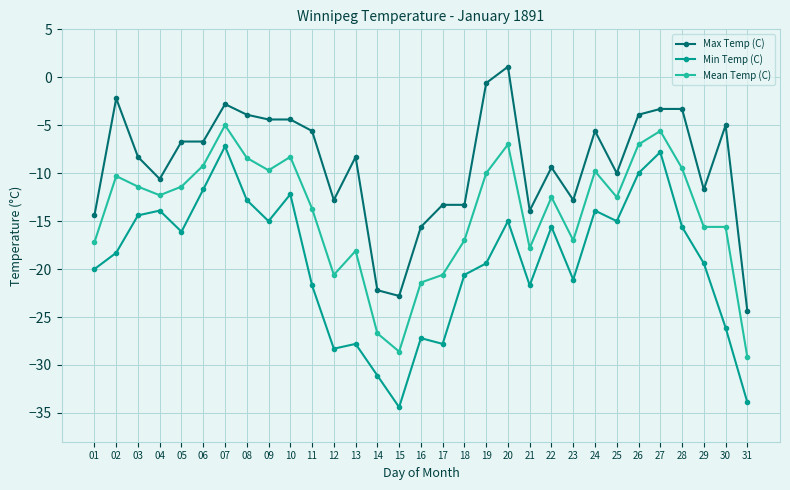

What are all the series names shown in the legend?

Max Temp (C), Min Temp (C), Mean Temp (C)